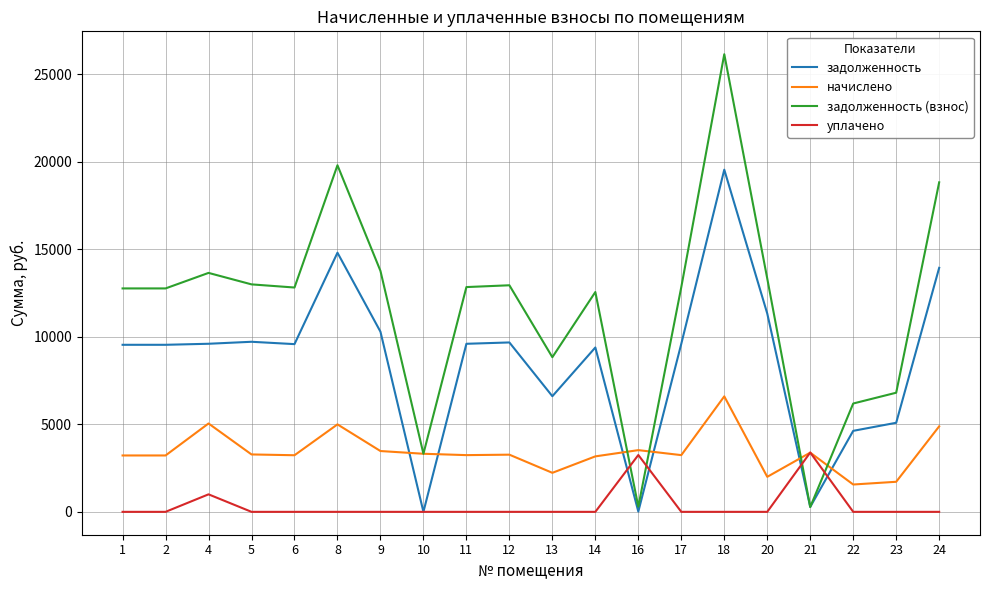

The value of задолженность (взнос) at 13 is 8833.9. True or false?

True